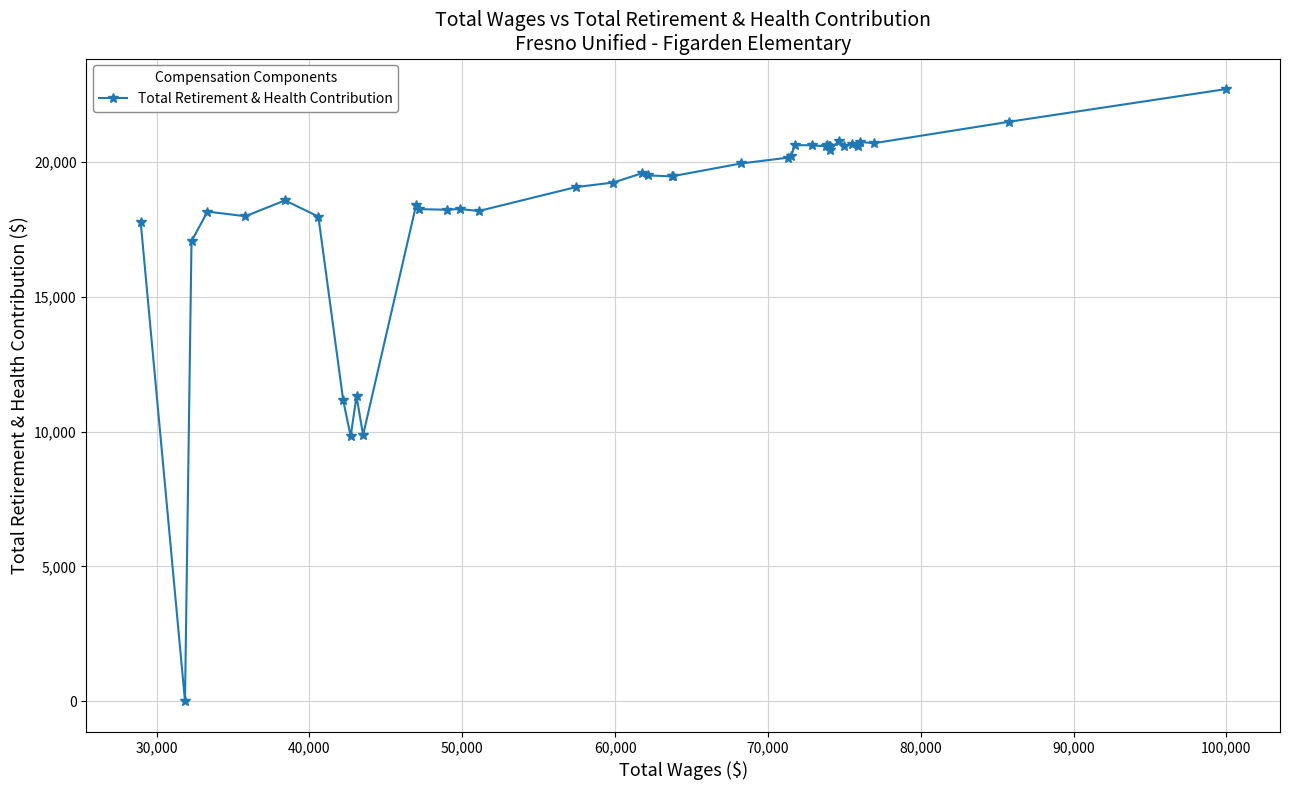

What is the average value?

18248